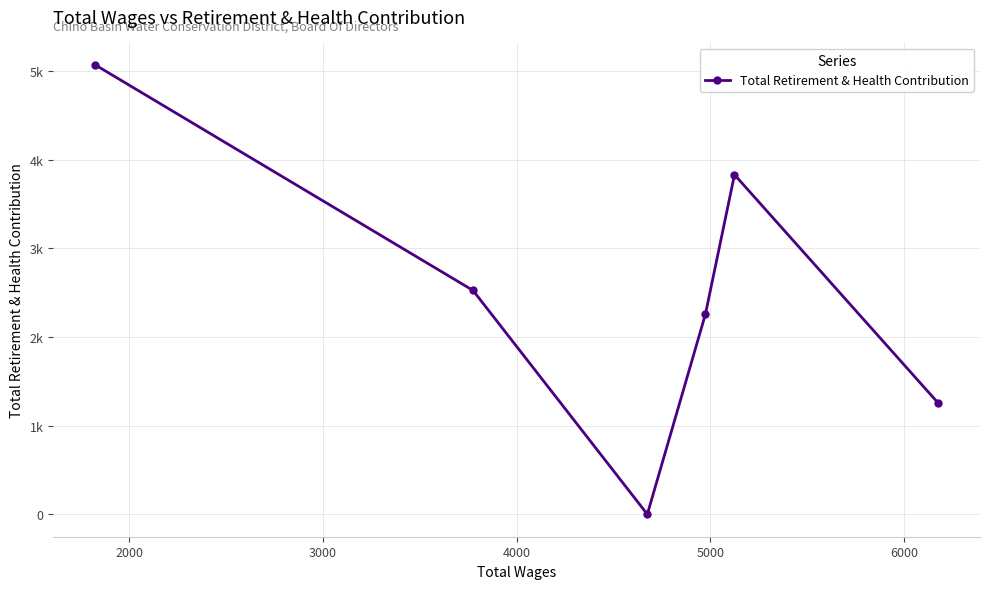

True or false: there are more than 0 points higher than both neighbors.

True